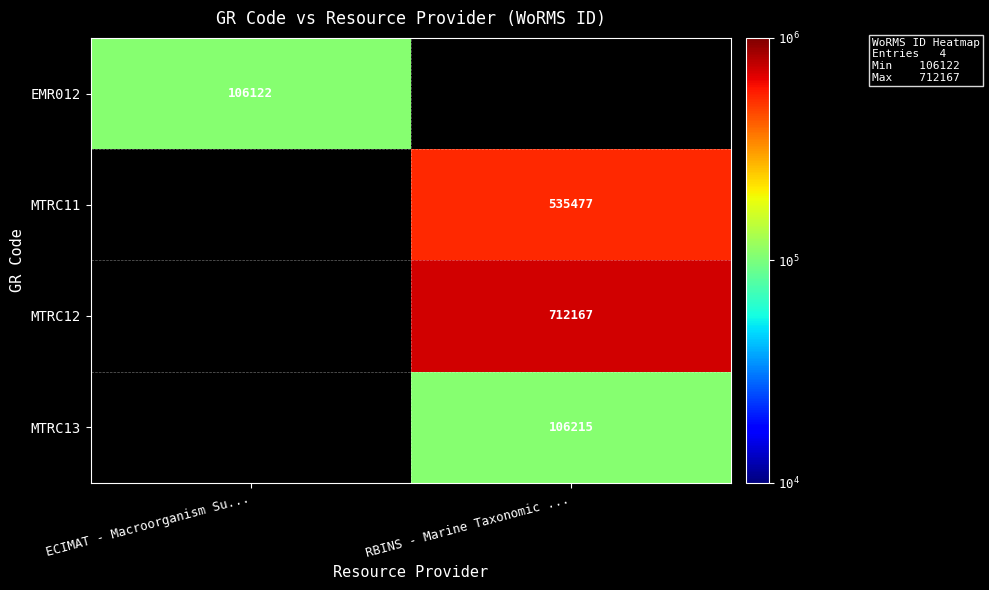

What is the minimum value shown in the chart?

106122.0